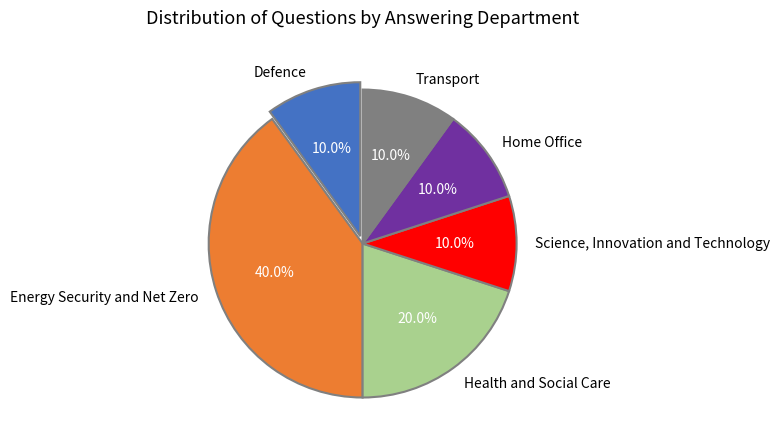

What is the largest slice in the pie chart?

Energy Security and Net Zero